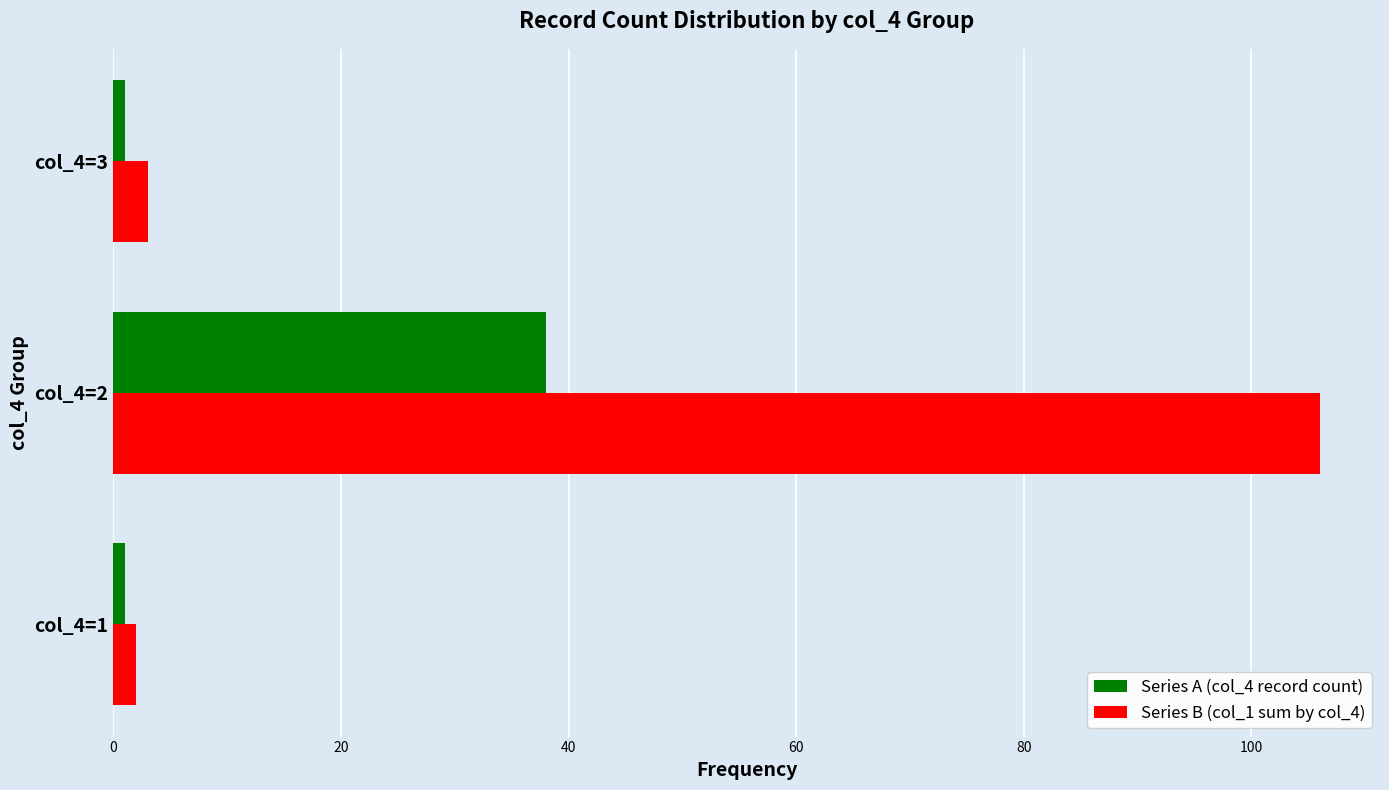

At col_4=2, list the series in order from largest to smallest.

Series B (col_1 sum by col_4), Series A (col_4 record count)